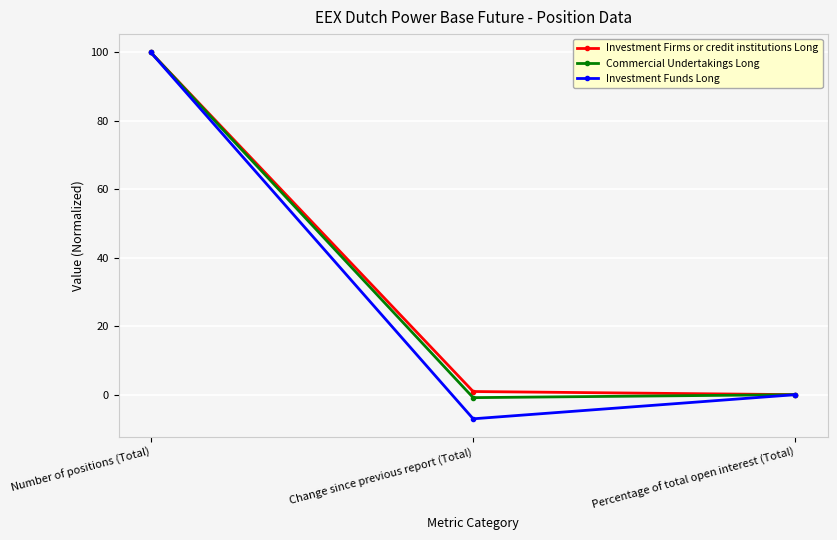

Is it true that Investment Funds Long equals -12.3 at Change since previous report (Total)?

False